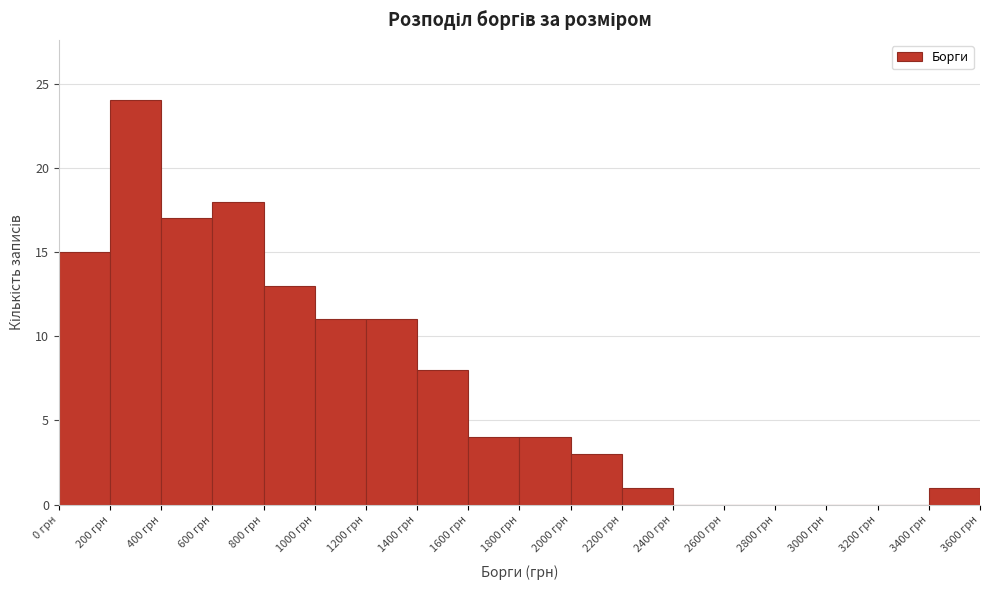

Over which range of the x-axis is the bar tallest?

200 to 400